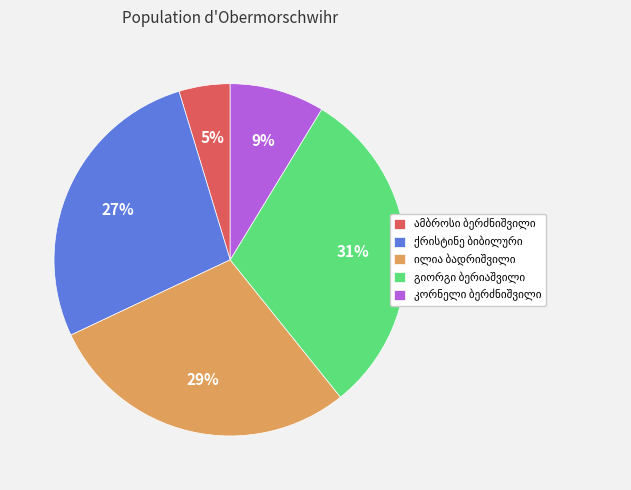

Is there a majority slice in this chart?

No